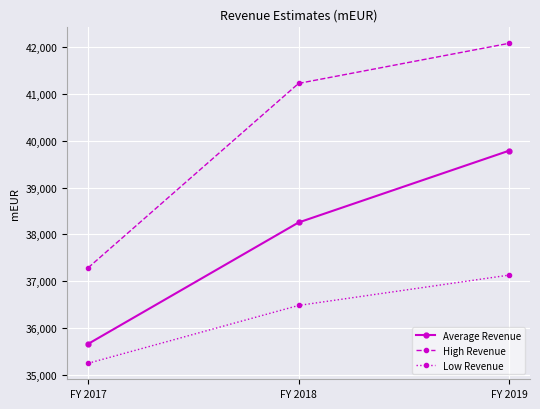

Reading right to left, transcribe all the data shown in this chart.

Average Revenue: FY 2019=39785.5	FY 2018=38254.7	FY 2017=35664.3
High Revenue: FY 2019=42077.3	FY 2018=41222.2	FY 2017=37288.6
Low Revenue: FY 2019=37131.4	FY 2018=36484.0	FY 2017=35250.0